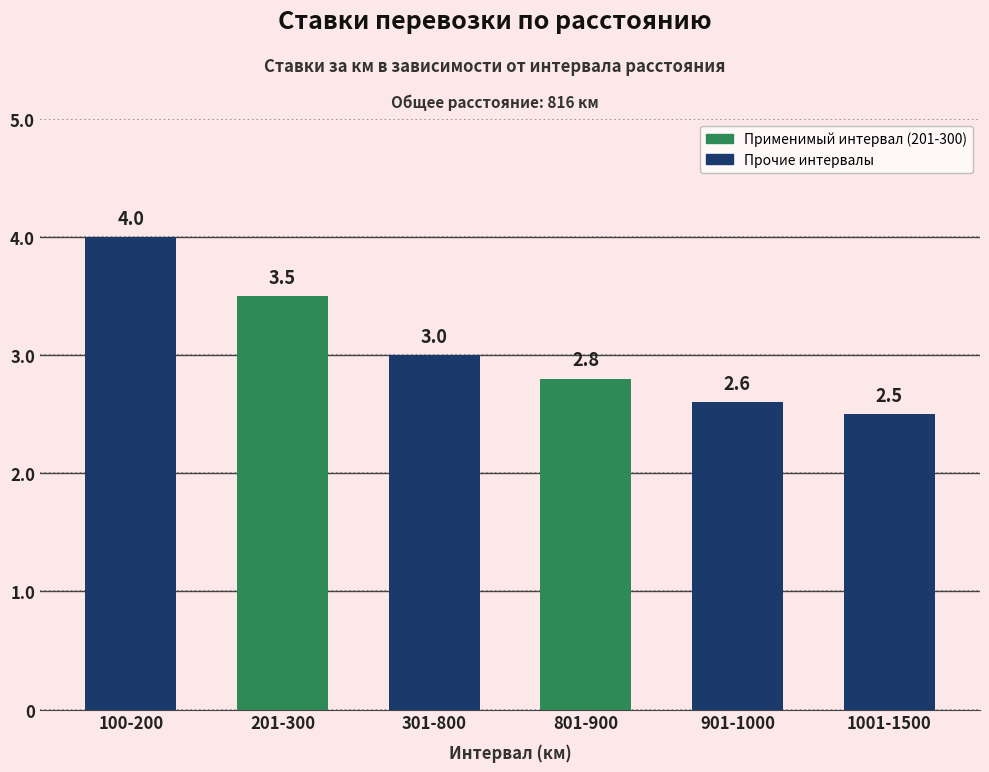

What is the average value?

3.1